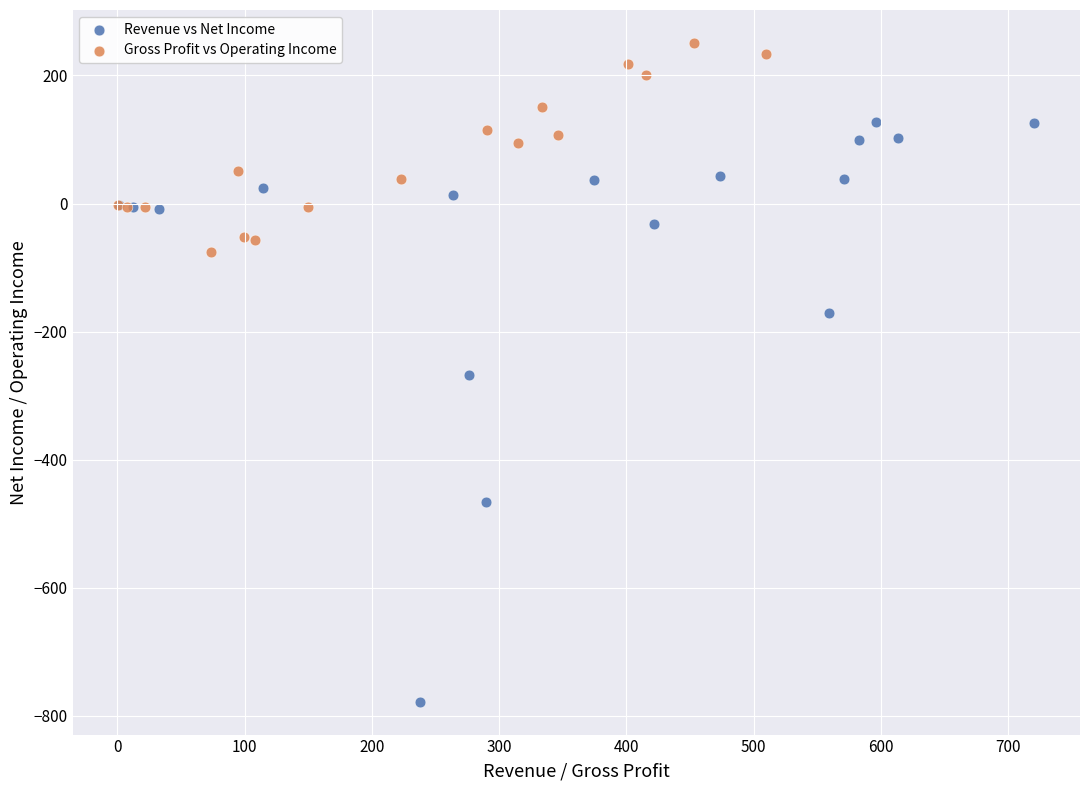

Which series has the widest spread of Y values?

Revenue vs Net Income